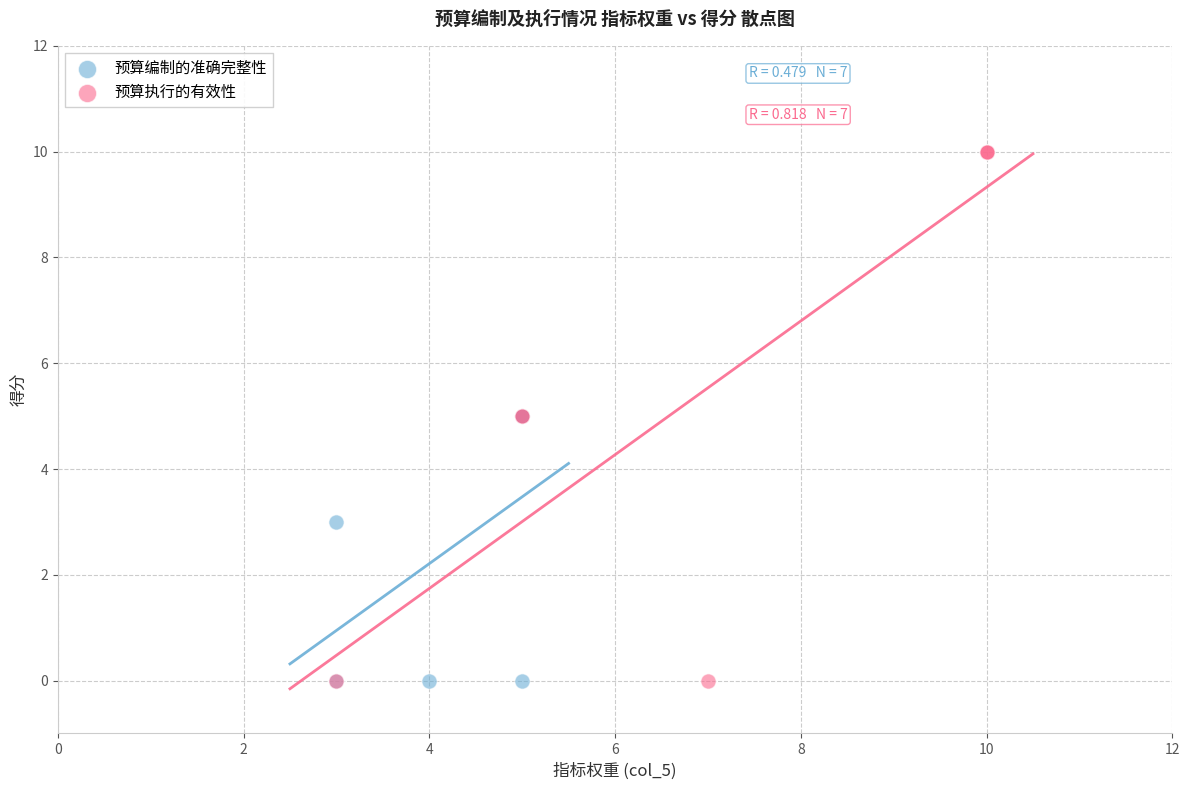

Which series contains the highest Y value?

预算执行的有效性